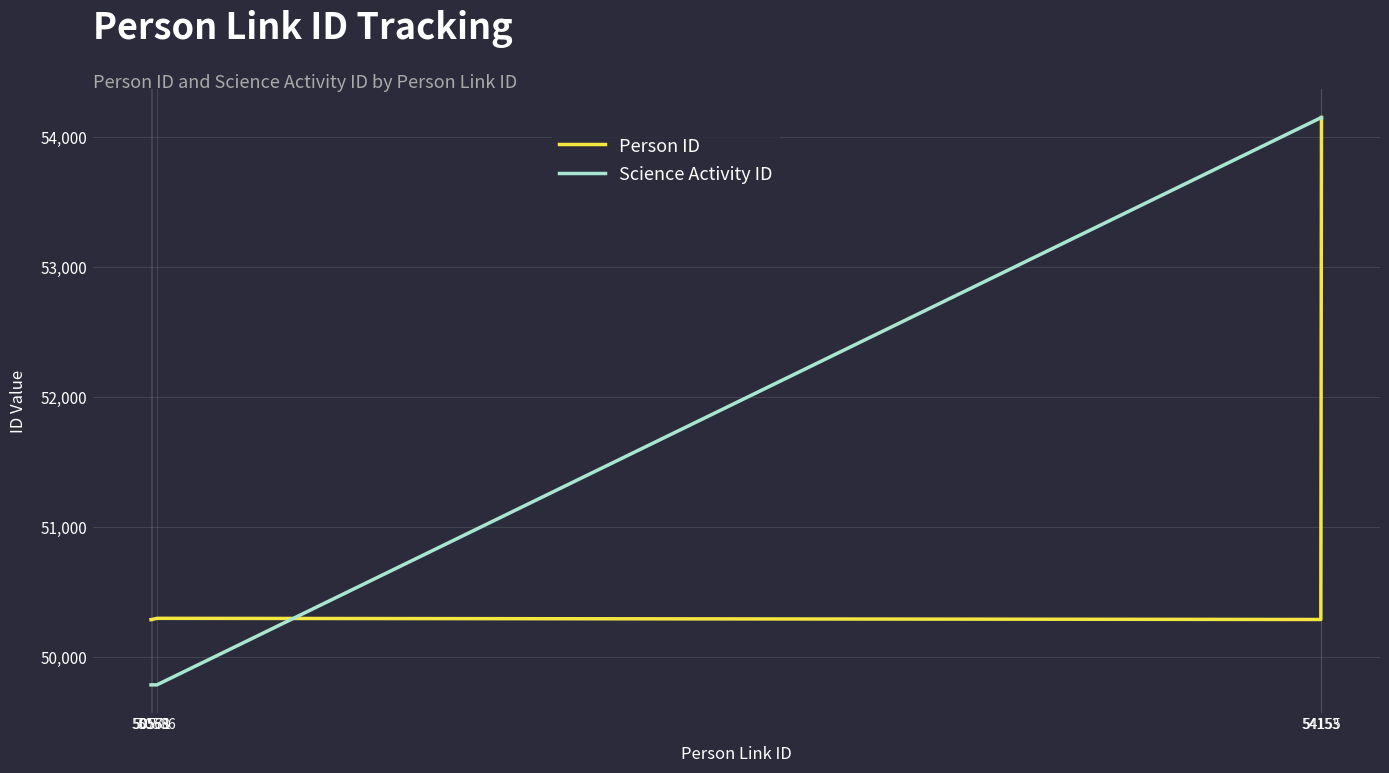

True or false: Science Activity ID has a value of 49788 at 50571.

True